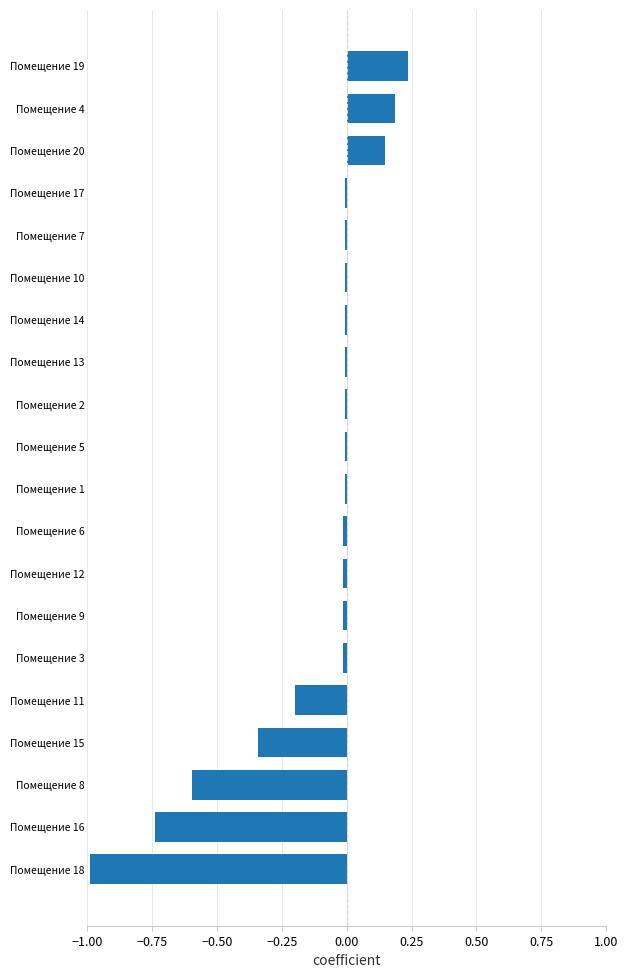

Is it true that the value at Помещение 18 is -1.7?

False